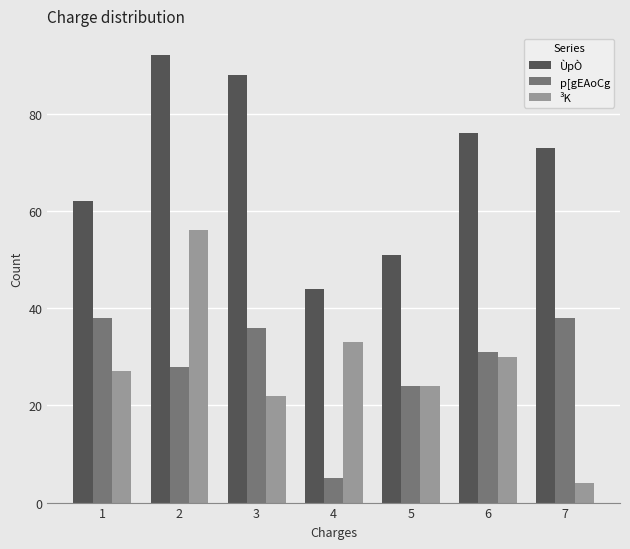

What is the highest value of the ÙpÒ series?

92